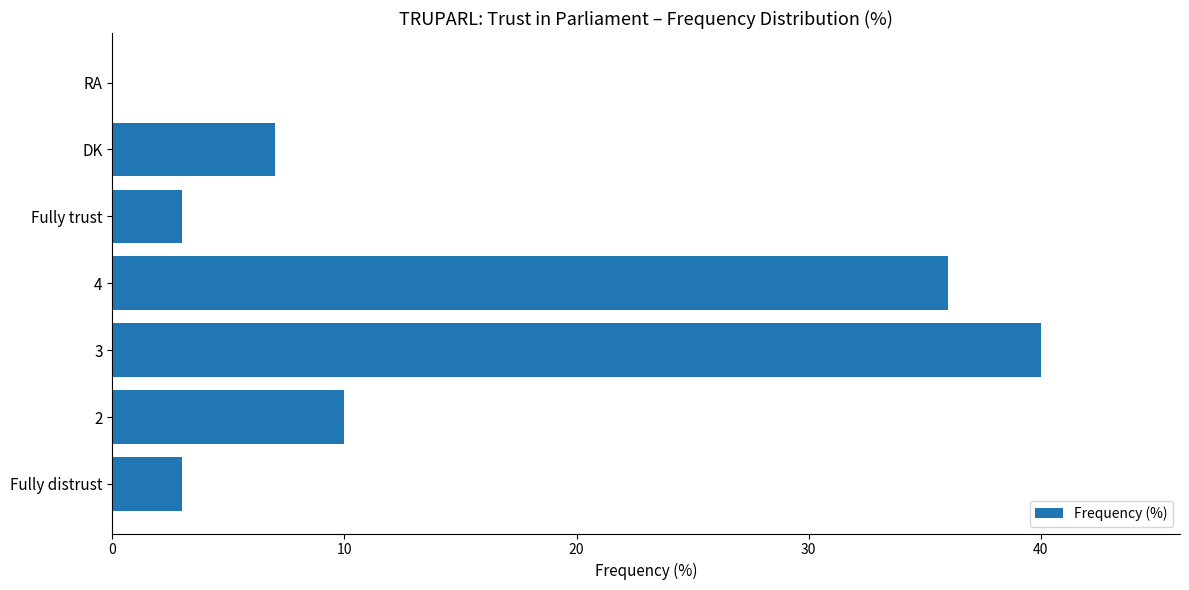

Between Fully trust and 4, which is larger?

4